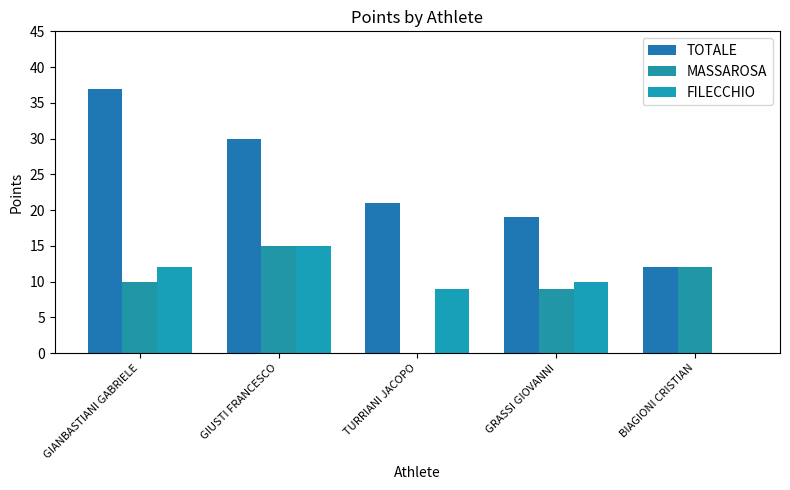

Which series changed the most between GRASSI GIOVANNI and BIAGIONI CRISTIAN?

FILECCHIO